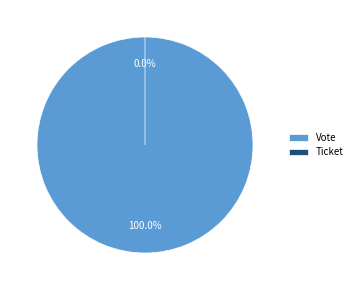

How many segments does this pie chart have?

2